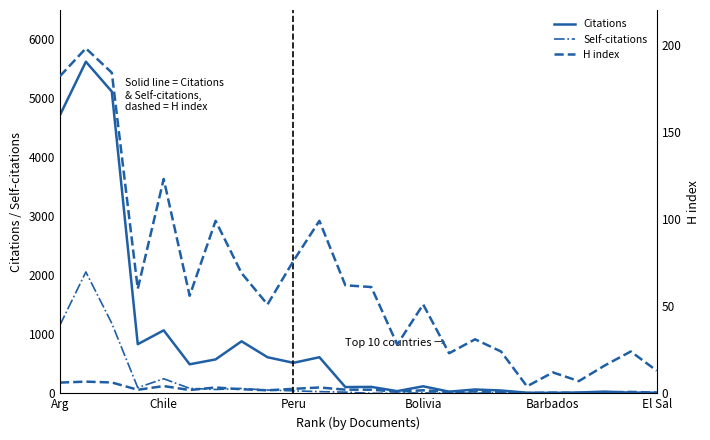

True or false: Citations has more than 1 points higher than both neighbors.

True